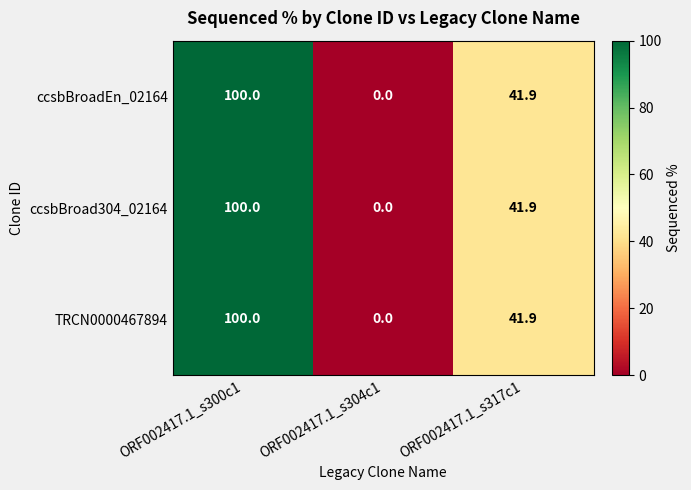

The TRCN0000467894 series shows 41.9 at ORF002417.1_s317c1. True or false?

True